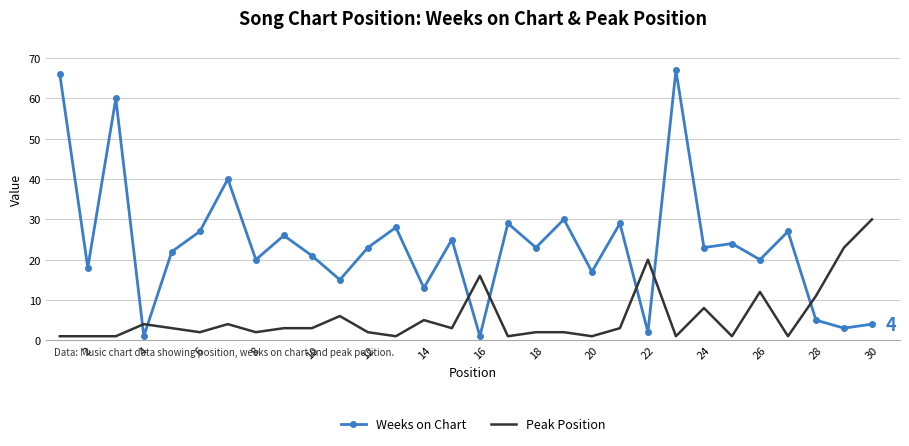

What is the average value of the Peak Position series?

6